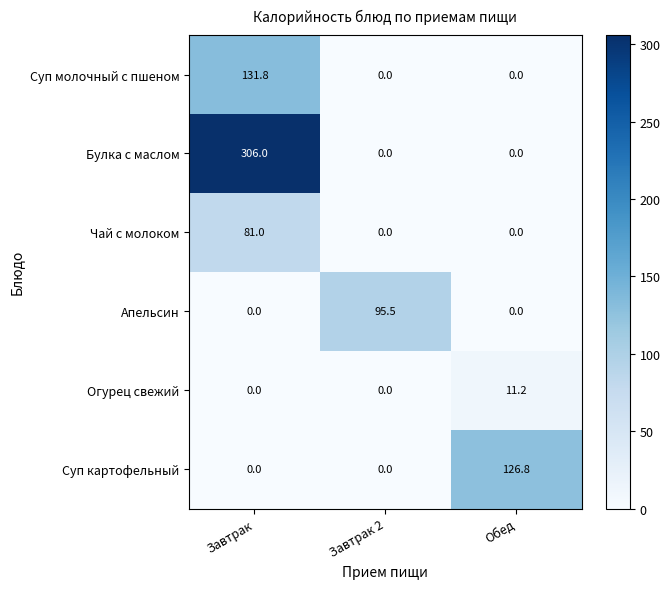

Count the number of categories in the chart.

3